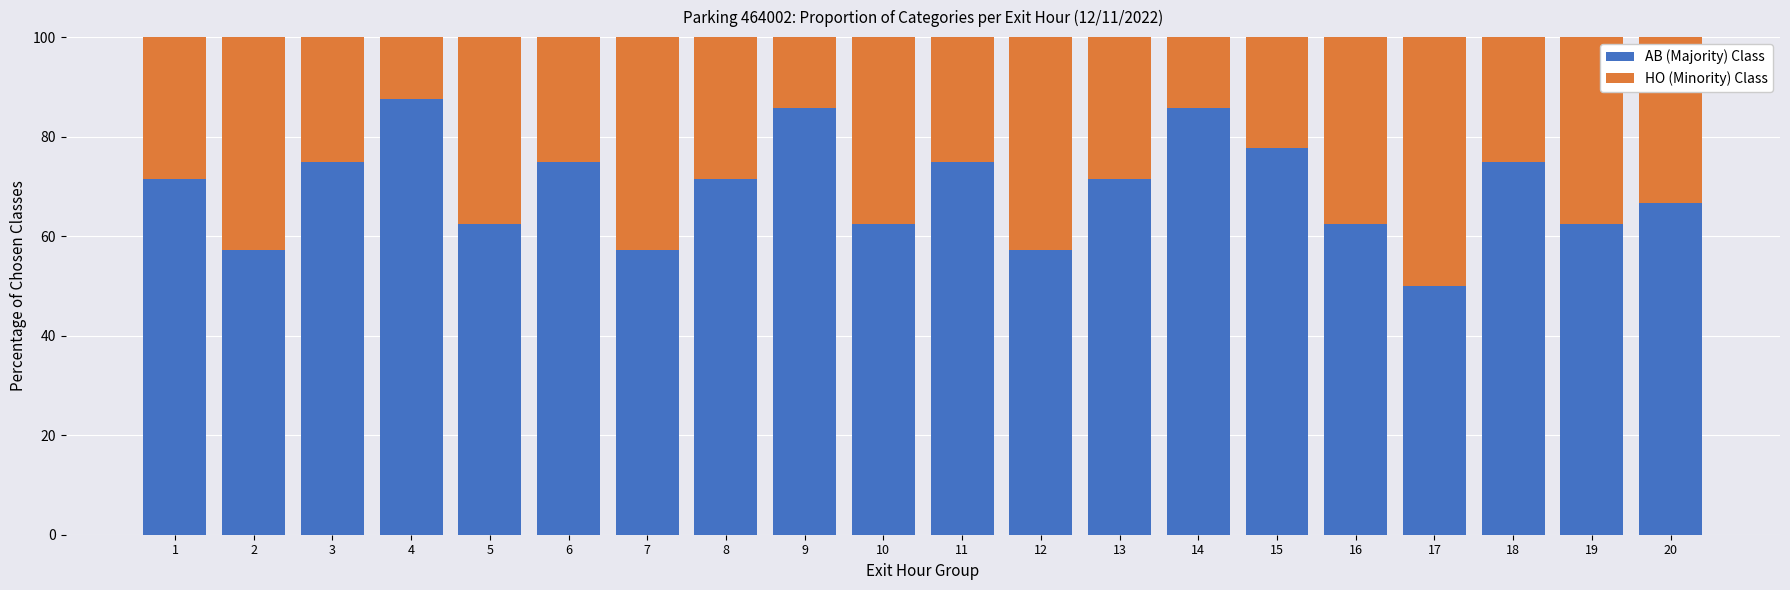

What is the difference between the second highest and minimum values in the AB (Majority) Class series?

35.7